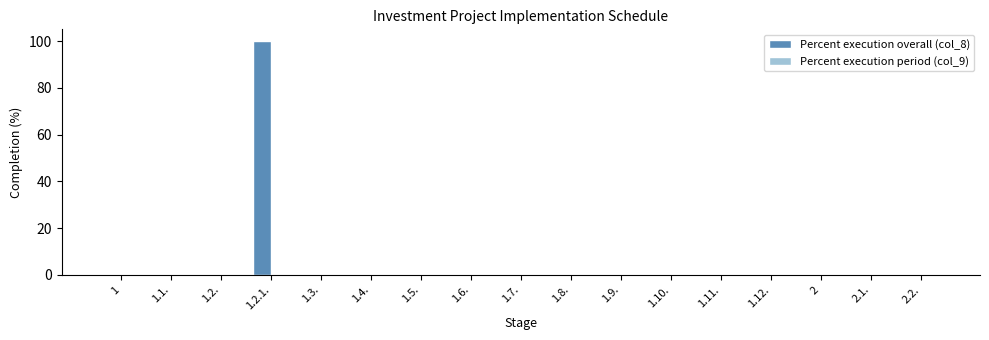

What is the change in value from 1.2.1. to 1.3.?

-100